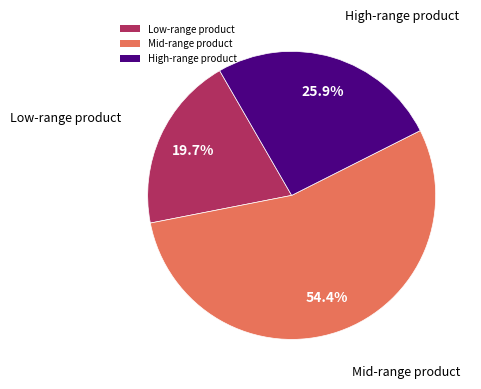

What is the majority slice?

Mid-range product